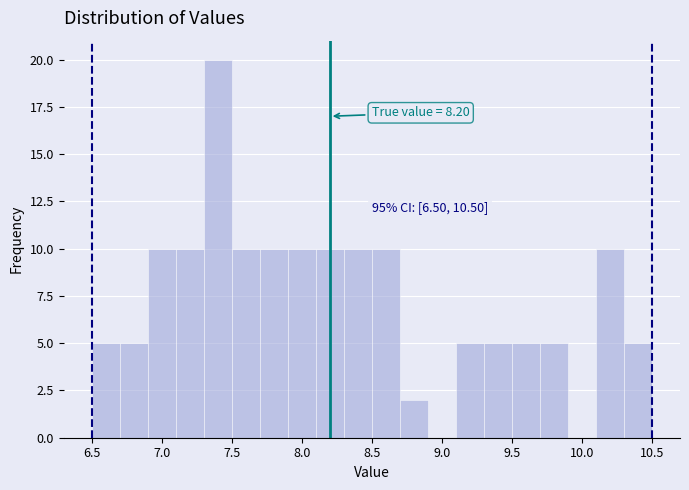

Which range on the x-axis has the tallest bar?

7.3 to 7.5